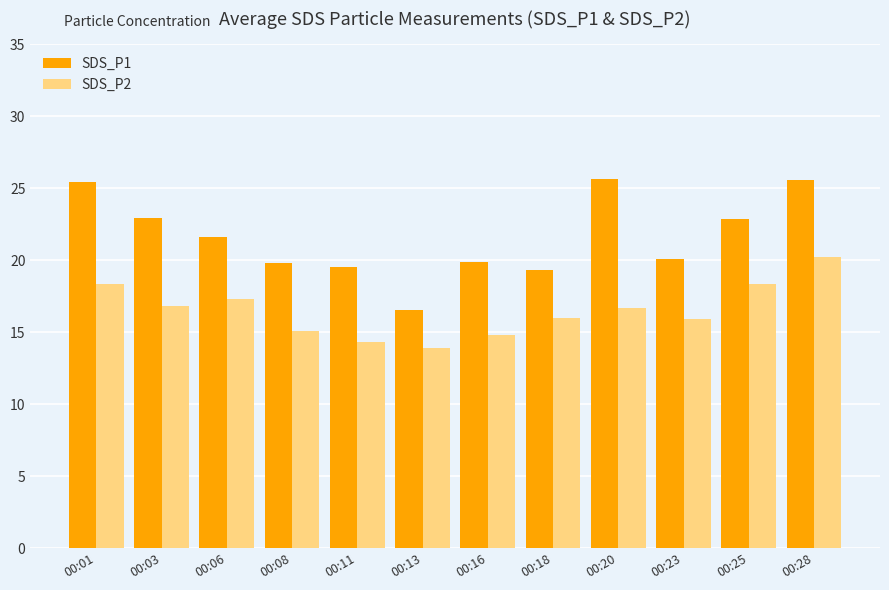

What is the maximum value for SDS_P2?

20.2